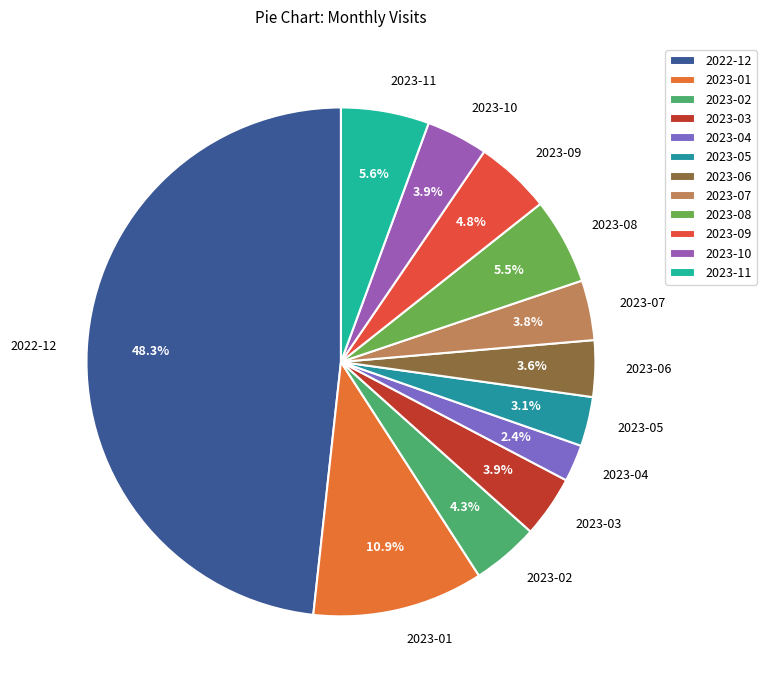

To the nearest percent, what is the difference between the largest and smallest slice percentages?

46%